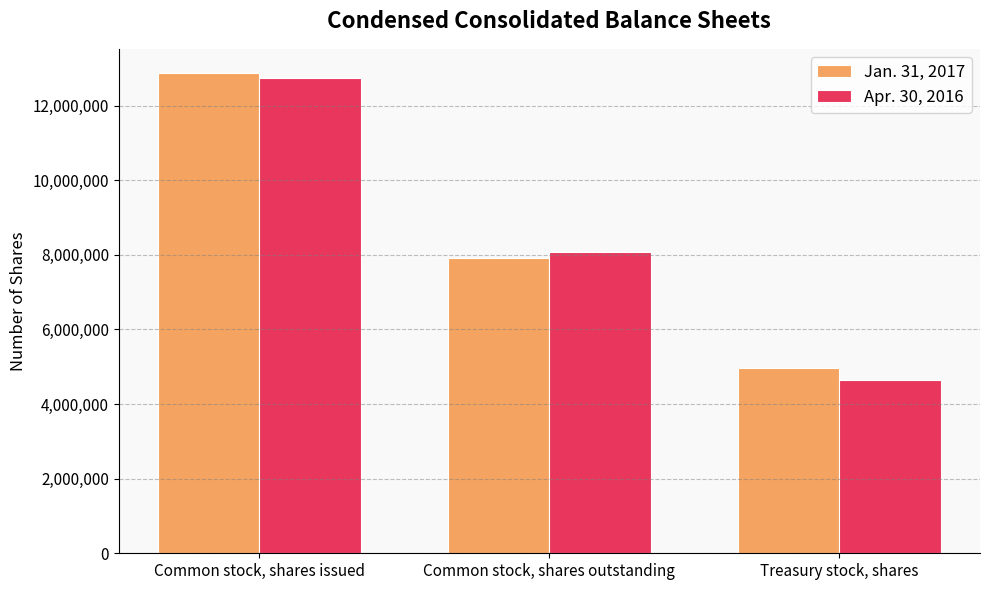

How many data points in Jan. 31, 2017 are less than 7921954?

1